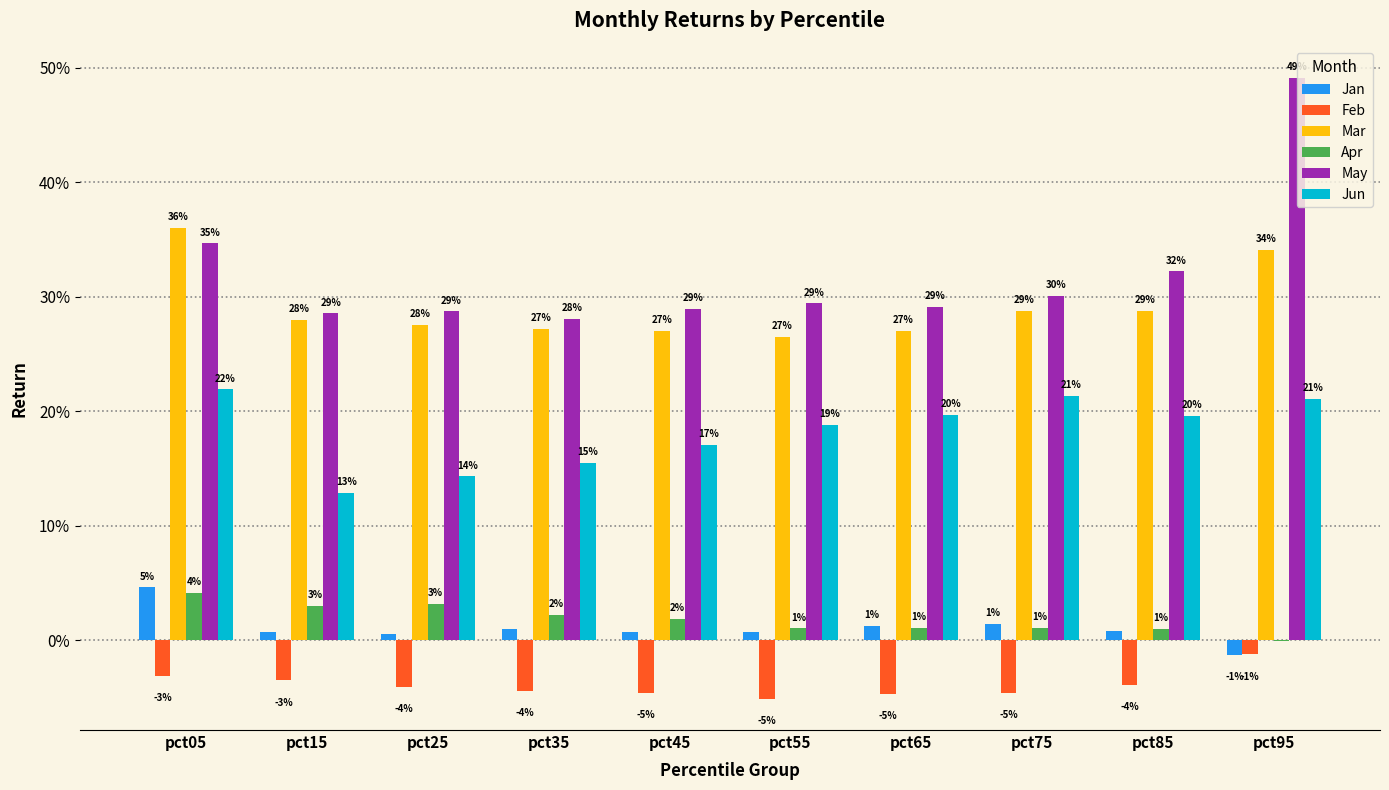

What are all the series names shown in the legend?

Jan, Feb, Mar, Apr, May, Jun